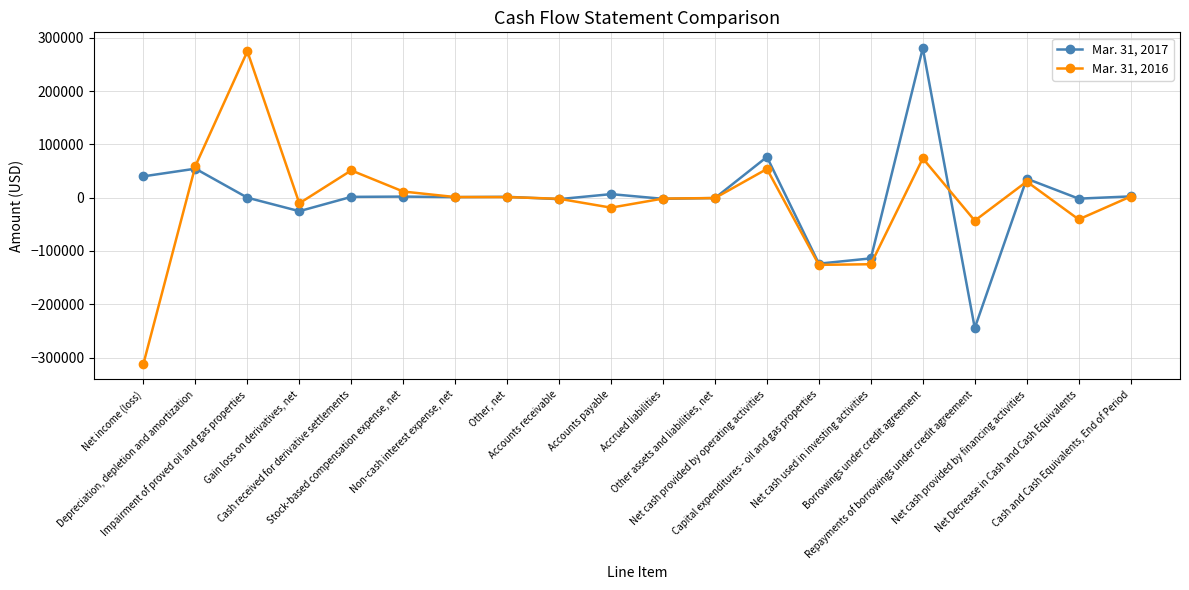

What is the highest value of the Mar. 31, 2016 series?

274413